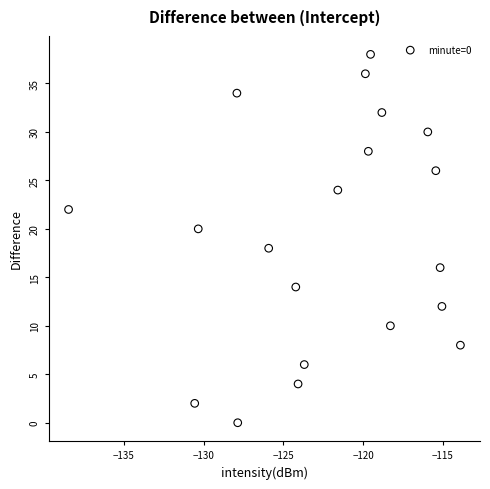

What is the range of Y values (max minus min)?

38